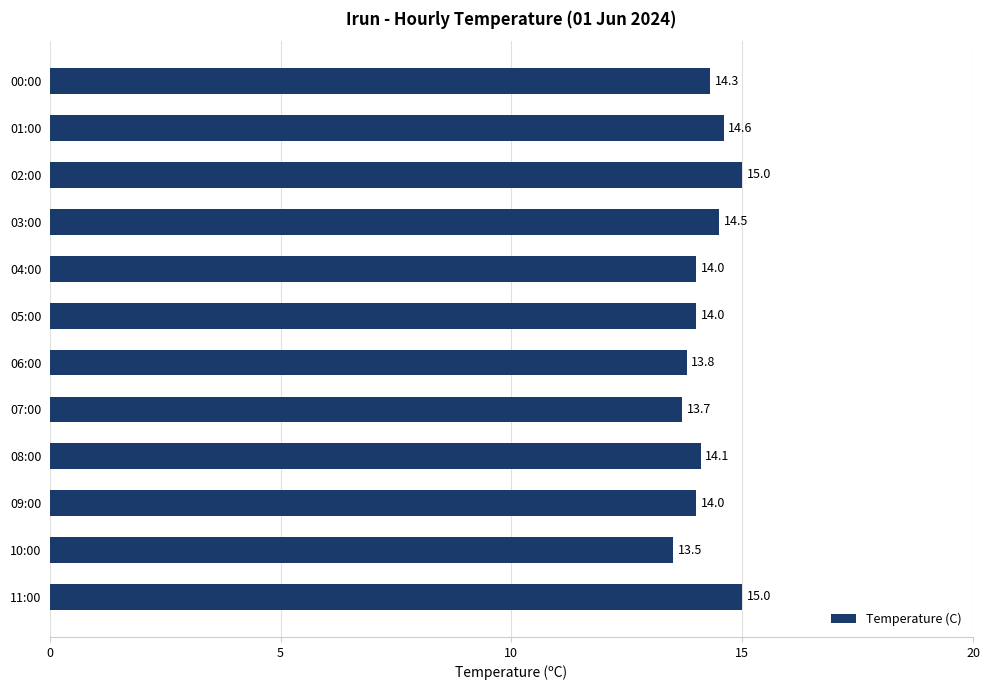

True or false: the data shows 13.8 at 06:00.

True